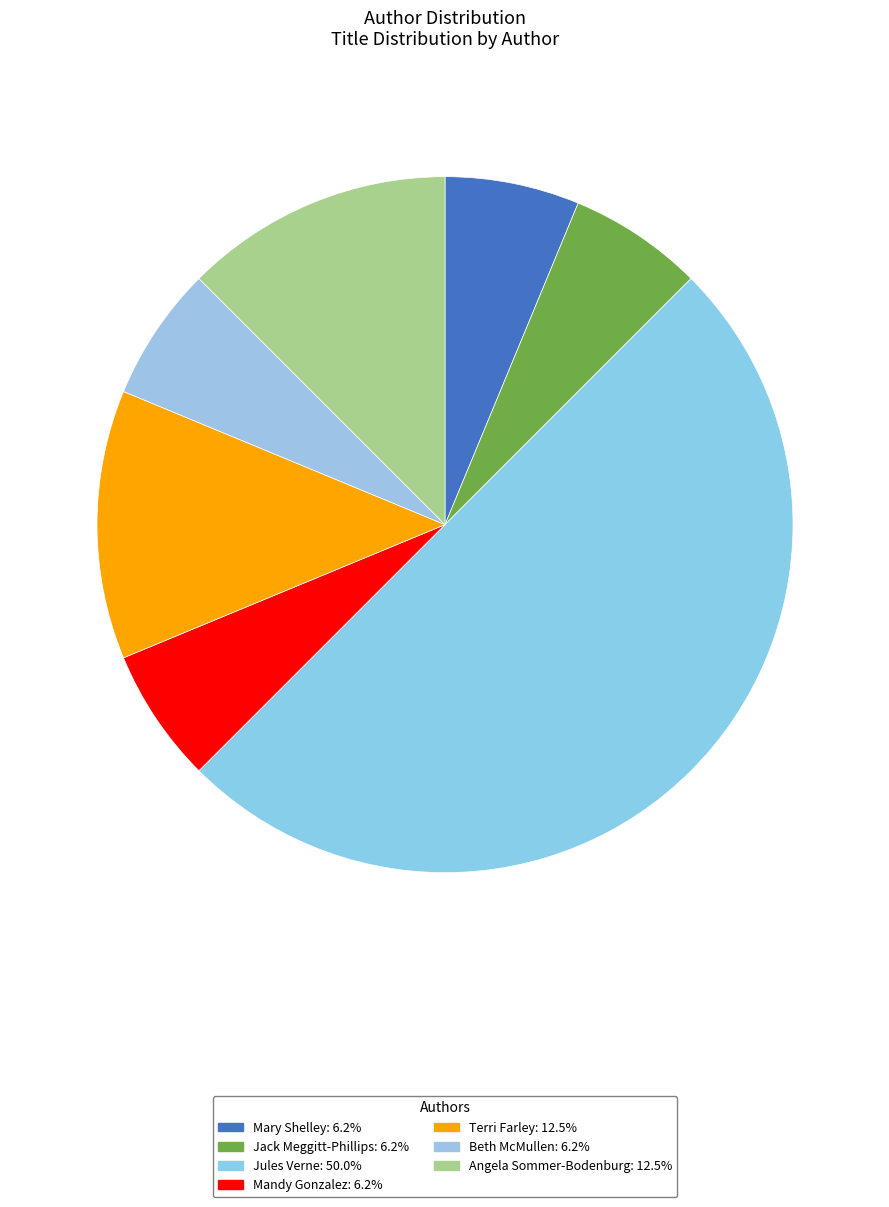

Which slice is the largest?

Jules Verne (1805938)